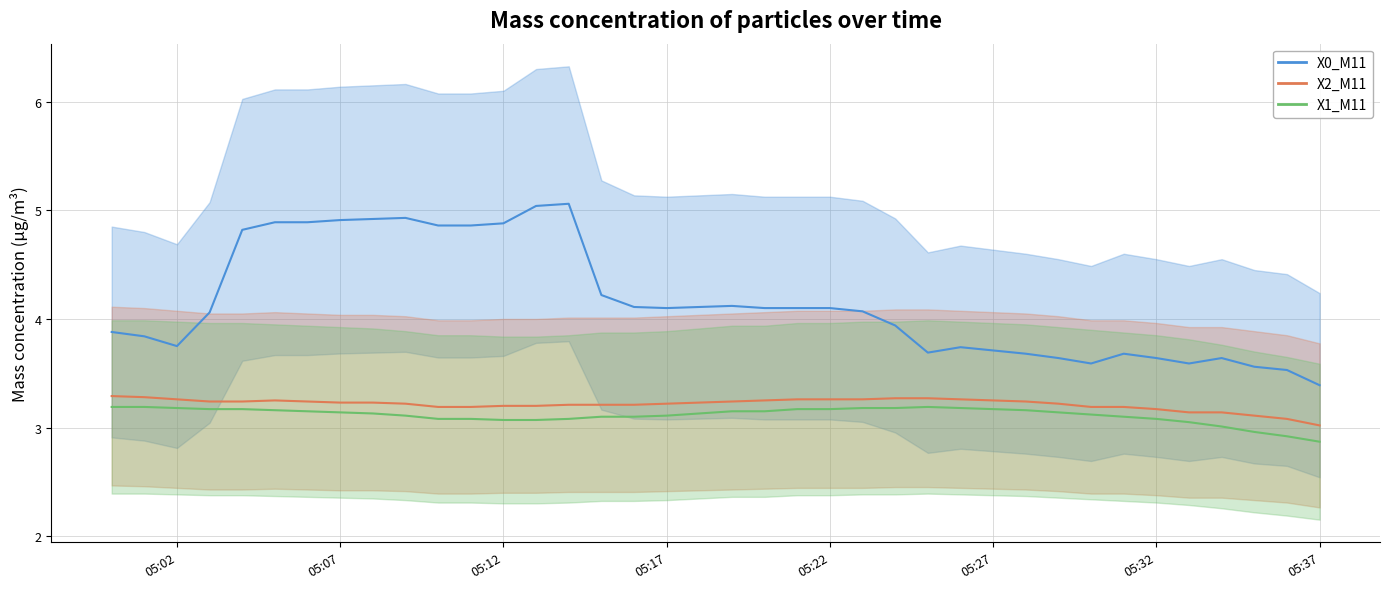

What is the spread (max minus min) of values at 05:37?

0.5